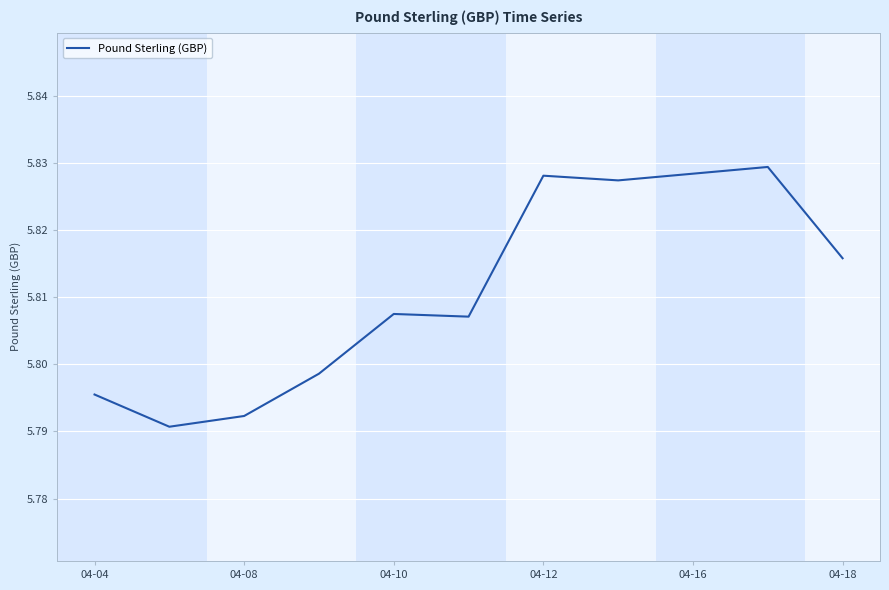

Which category has the highest value across all series?

9